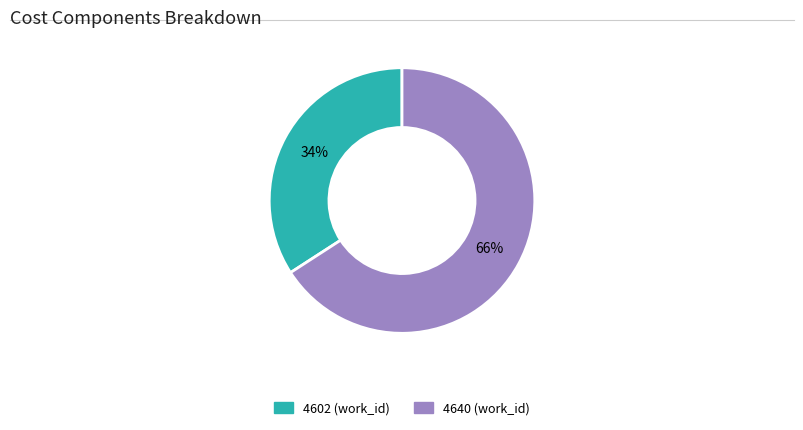

Do 4640 and 4602 together represent more than half of the pie?

Yes